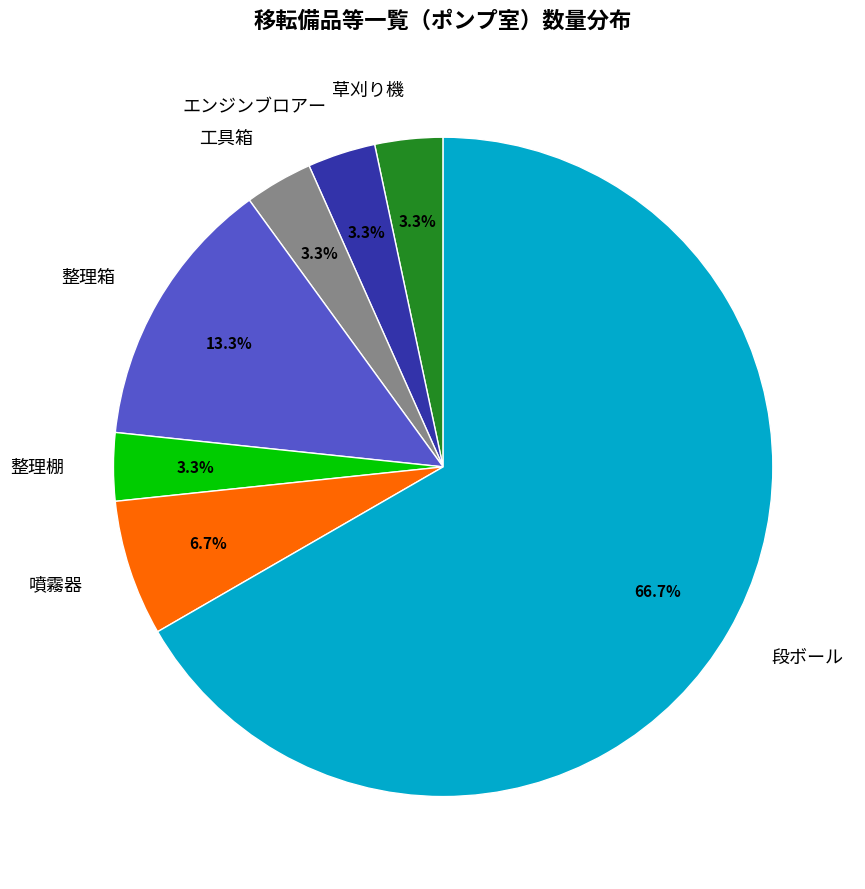

What is the majority slice?

段ボール